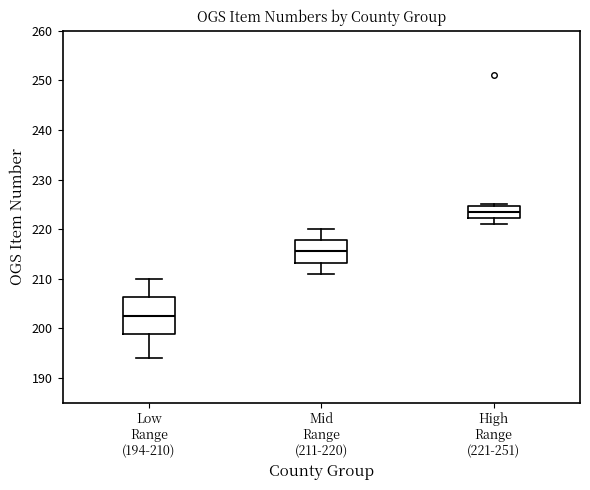

Reading left to right, transcribe this box plot: for each box, give where its median line is, the range the box spans, and where its two whiskers end, as read against the y-axis. The values are not printed on the chart, so give them approximately, as read against the axis.

Low Range (194-210): median 203, box 199 to 206, whiskers 194 to 210
Mid Range (211-220): median 216, box 213 to 218, whiskers 211 to 220
High Range (221-251): median 224, box 222 to 225, whiskers 221 to 225